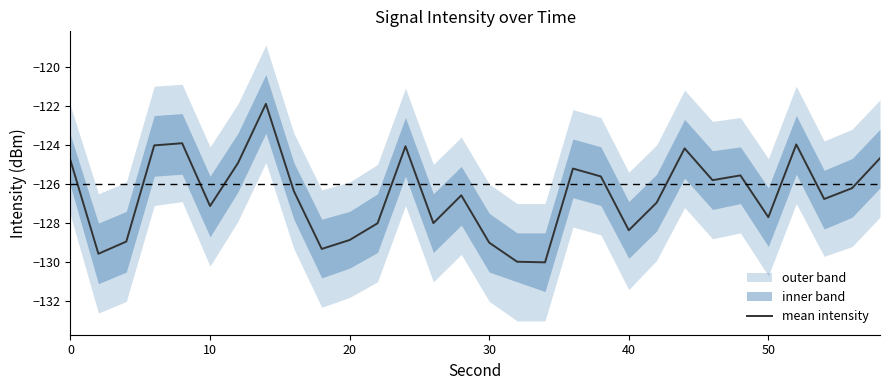

Reading left to right, list all the values displayed in this chart.

-124.8	-129.6	-128.9	-124.0	-123.9	-127.1	-124.9	-121.9	-126.4	-129.3	-128.9	-128.0	-124.1	-128.0	-126.6	-129.0	-130.0	-130.0	-125.2	-125.6	-128.4	-127.0	-124.2	-125.8	-125.6	-127.7	-124.0	-126.8	-126.2	-124.7